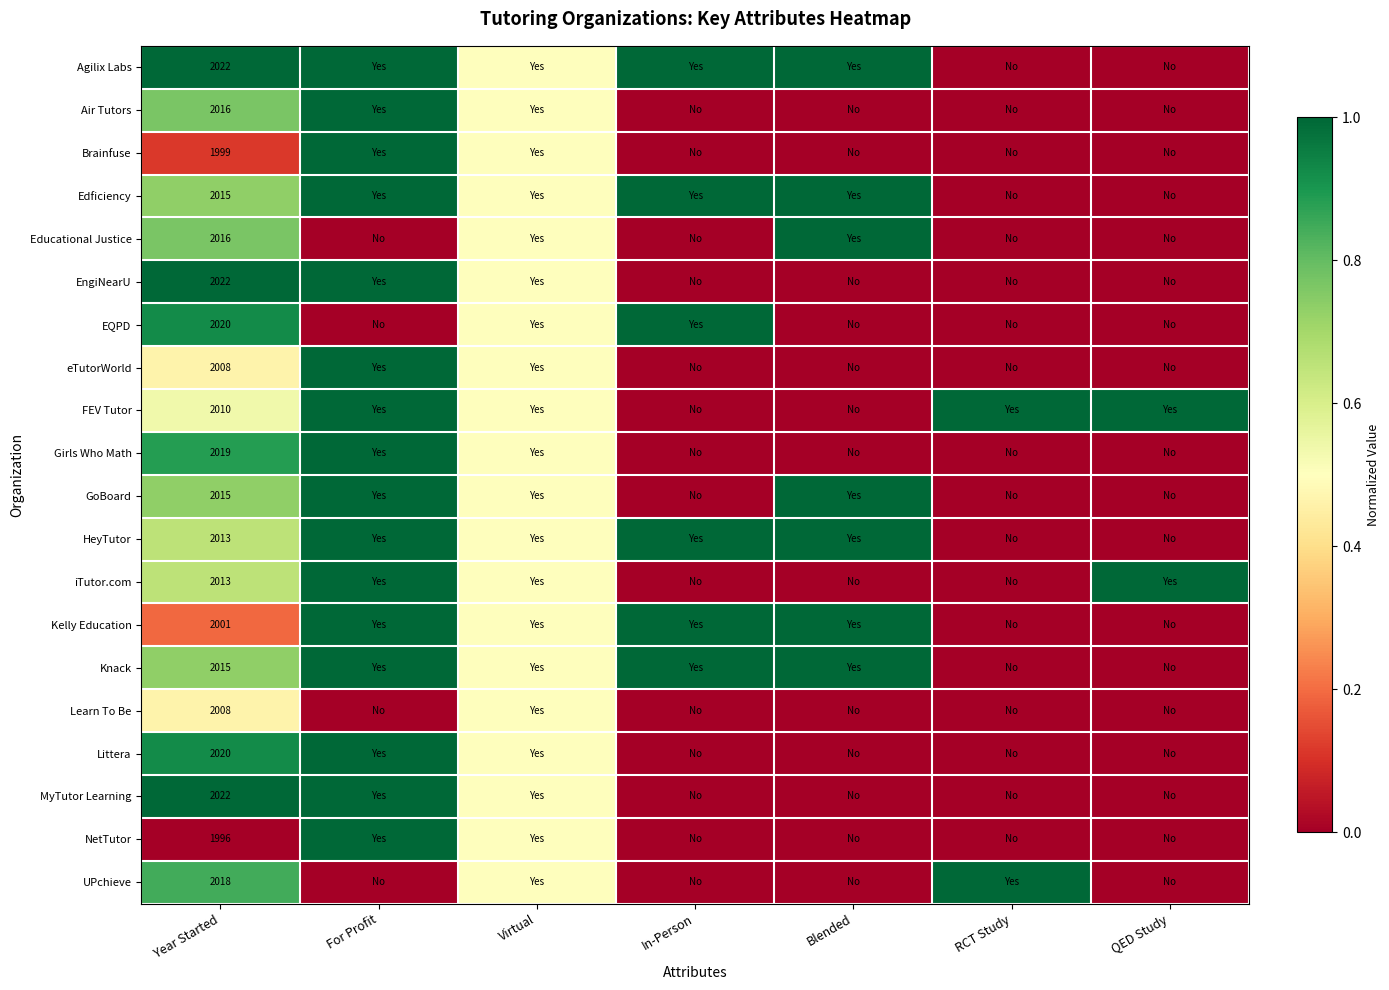

The HeyTutor series shows 2013.0 at Year Started. True or false?

True